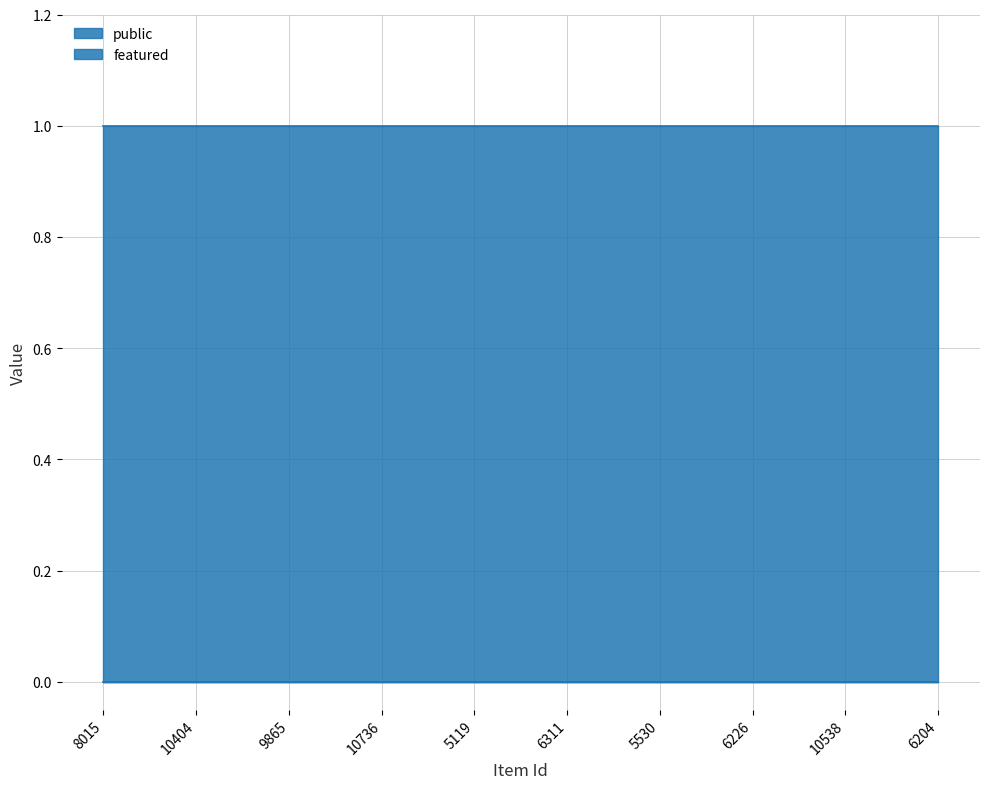

What are all the series names shown in the legend?

public, featured